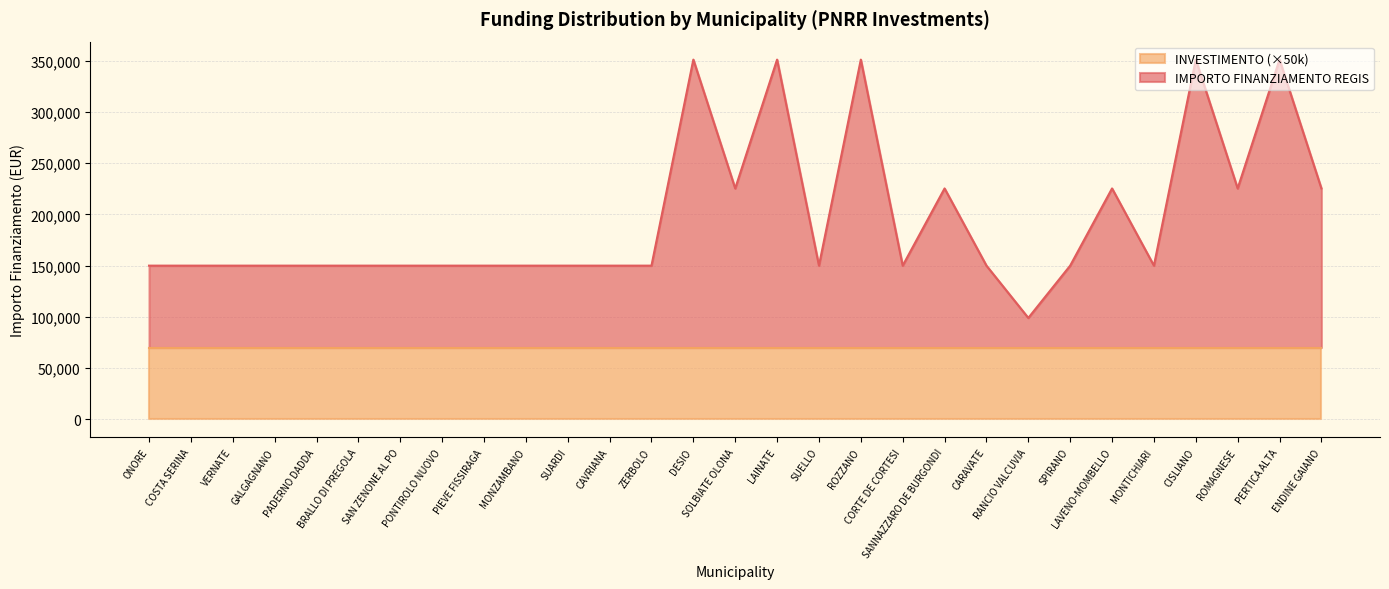

Where does the data first go above 149922?

DESIO